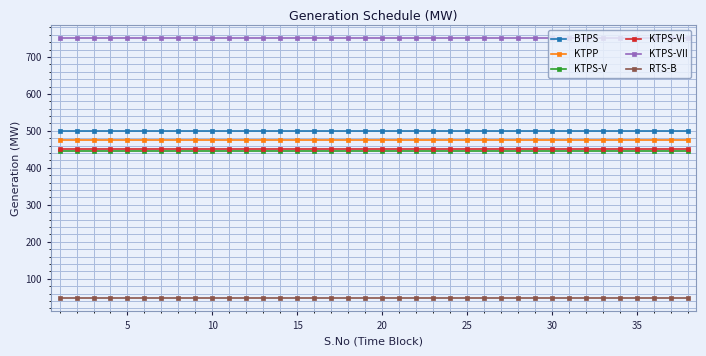

Reading left to right, list all the values displayed in this chart.

BTPS: 500	500	500	500	500	500	500	500	500	500	500	500	500	500	500	500	500	500	500	500	500	500	500	500	500	500	500	500	500	500	500	500	500	500	500	500	500	500
KTPP: 475	475	475	475	475	475	475	475	475	475	475	475	475	475	475	475	475	475	475	475	475	475	475	475	475	475	475	475	475	475	475	475	475	475	475	475	475	475
KTPS-V: 445	445	445	445	445	445	445	445	445	445	445	445	445	445	445	445	445	445	445	445	445	445	445	445	445	445	445	445	445	445	445	445	445	445	445	445	445	445
KTPS-VI: 450	450	450	450	450	450	450	450	450	450	450	450	450	450	450	450	450	450	450	450	450	450	450	450	450	450	450	450	450	450	450	450	450	450	450	450	450	450
KTPS-VII: 750	750	750	750	750	750	750	750	750	750	750	750	750	750	750	750	750	750	750	750	750	750	750	750	750	750	750	750	750	750	750	750	750	750	750	750	750	750
RTS-B: 47	47	47	47	47	47	47	47	47	47	47	47	47	47	47	47	47	47	47	47	47	47	47	47	47	47	47	47	47	47	47	47	47	47	47	47	47	47